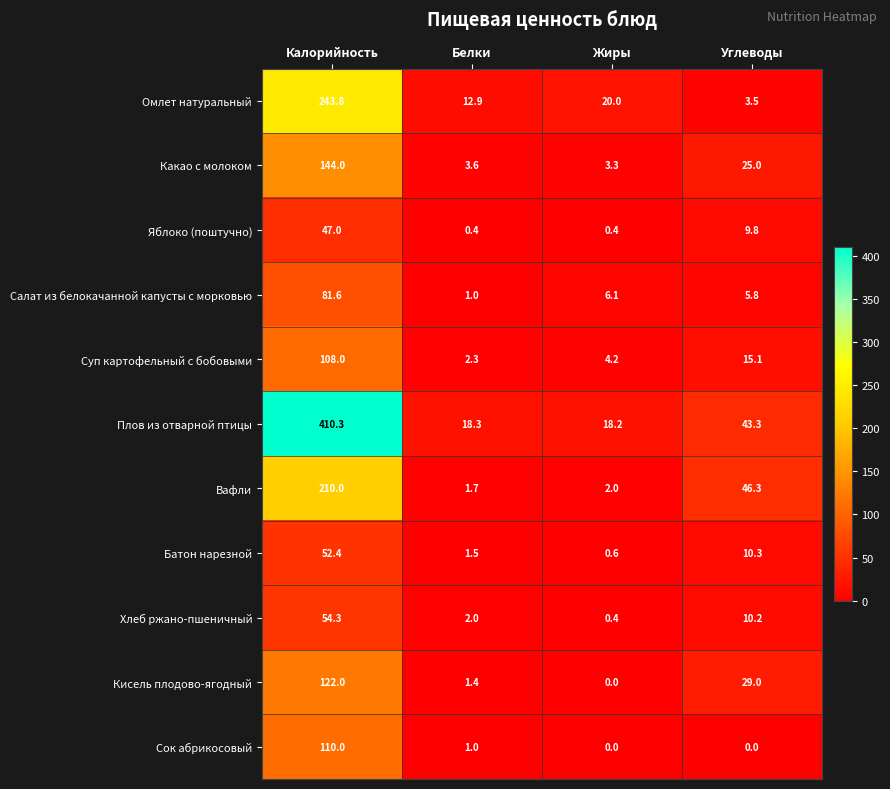

What is the difference between the Какао с молоком values at Калорийность and Углеводы?

119.0